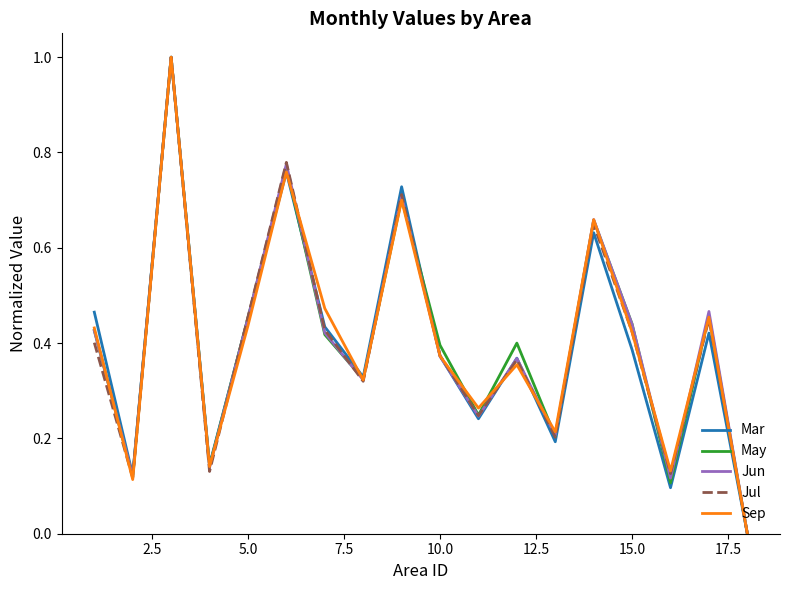

What is the greatest value displayed?

1.0